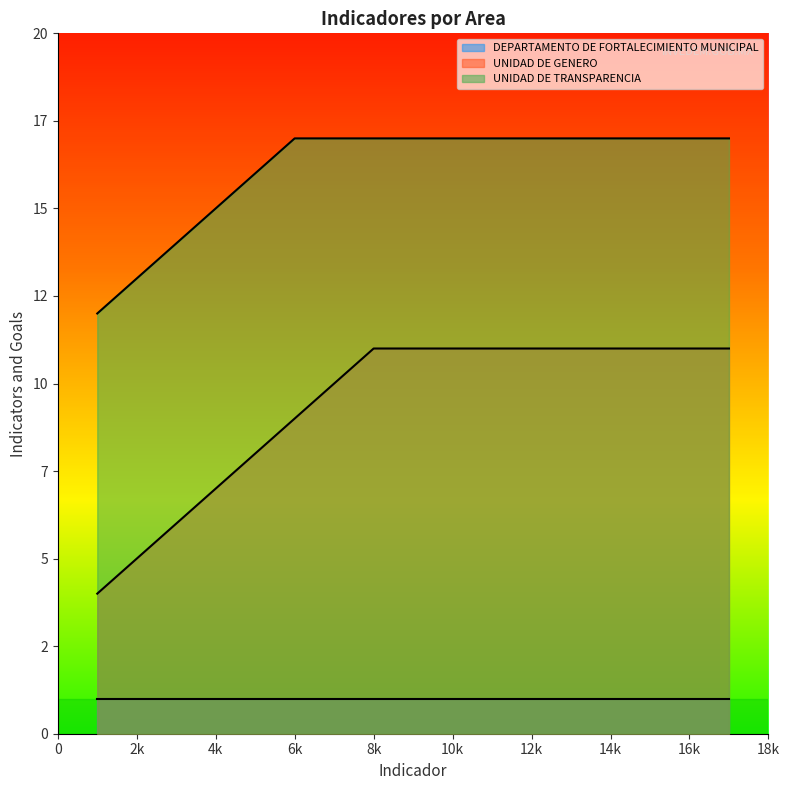

True or false: UNIDAD DE TRANSPARENCIA has more than 1 interior local peaks.

False